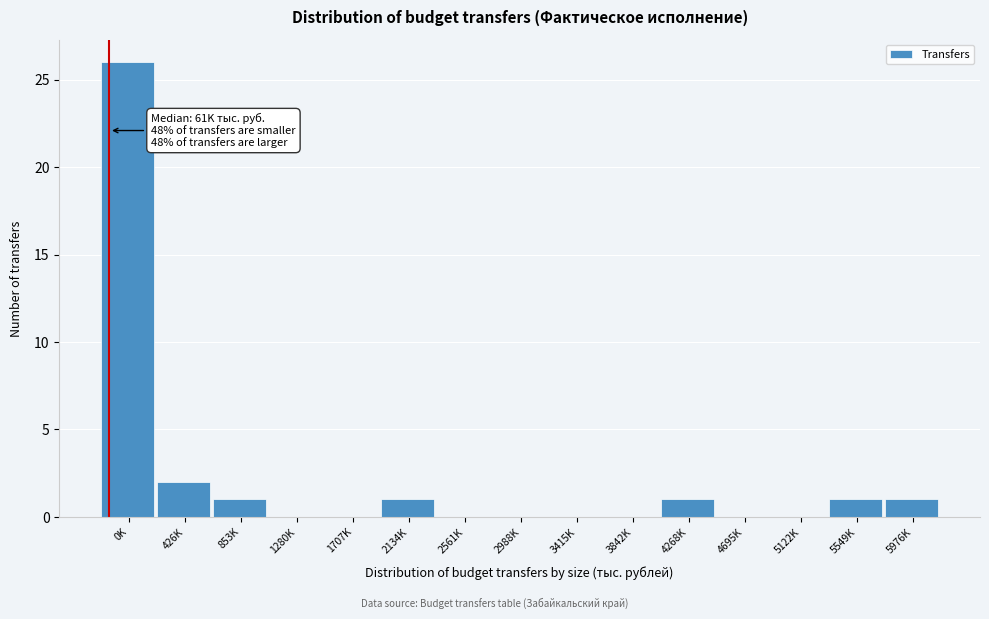

Reading left to right, transcribe all the data shown in this chart.

0K=26	426K=2	853K=1	1280K=0	1707K=0	2134K=1	2561K=0	2988K=0	3415K=0	3842K=0	4268K=1	4695K=0	5122K=0	5549K=1	5976K=1